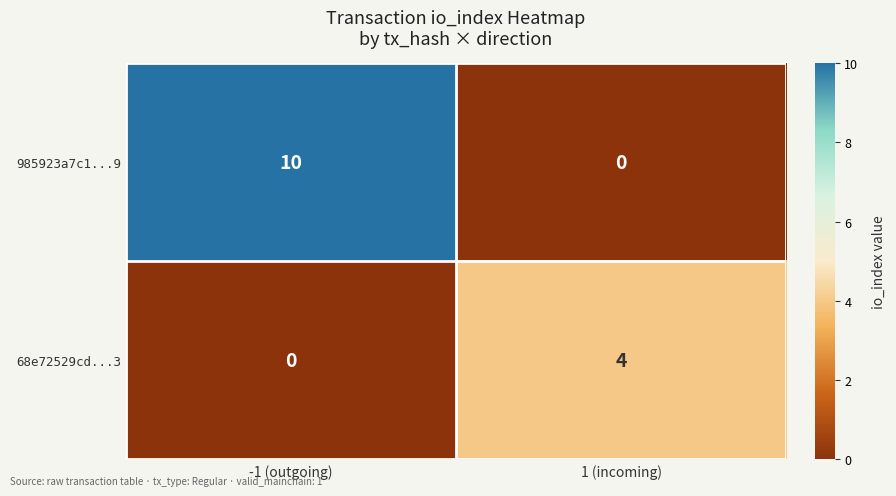

What is the total value across all series at -1 (outgoing)?

10